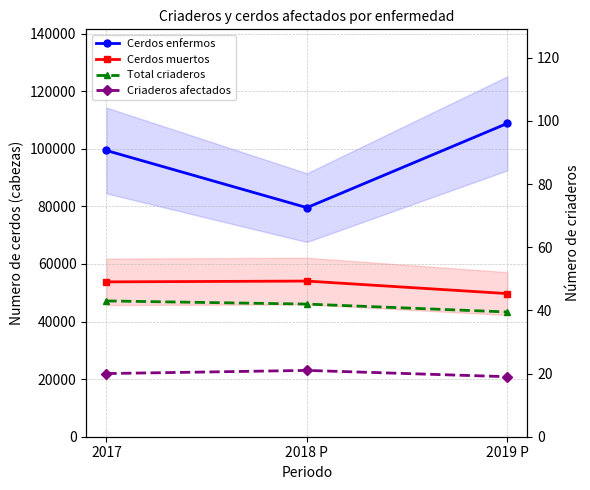

What is the sum of the Cerdos enfermos values at 2017 and 2019 P?

208223.0